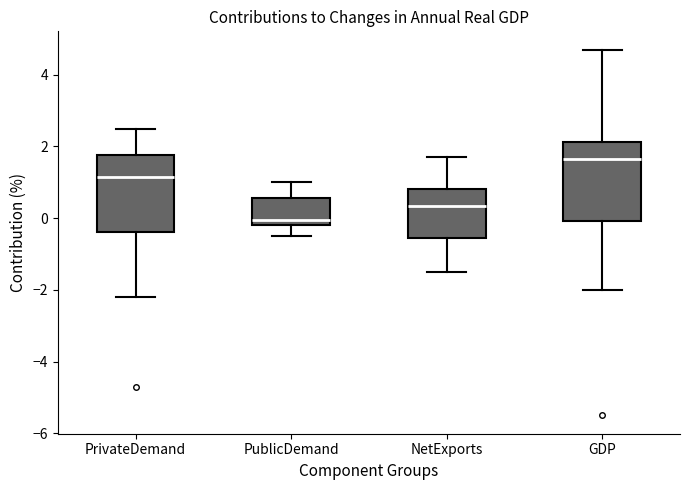

Reading left to right, transcribe this box plot: for each box, give where its median line is, the range the box spans, and where its two whiskers end, as read against the y-axis. The values are not printed on the chart, so give them approximately, as read against the axis.

PrivateDemand: median 1.2, box -0.4 to 1.8, whiskers -2.2 to 2.6
PublicDemand: median 0.0, box -0.2 to 0.6, whiskers -0.4 to 1.0
NetExports: median 0.4, box -0.6 to 0.8, whiskers -1.4 to 1.8
GDP: median 1.6, box 0.0 to 2.2, whiskers -2.0 to 4.8